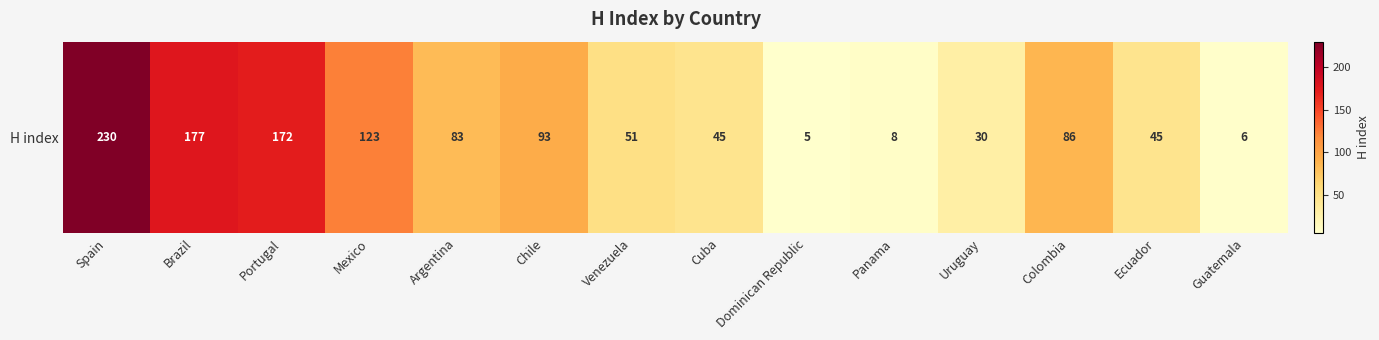

What value does the data have at Uruguay, to the nearest 10?

30